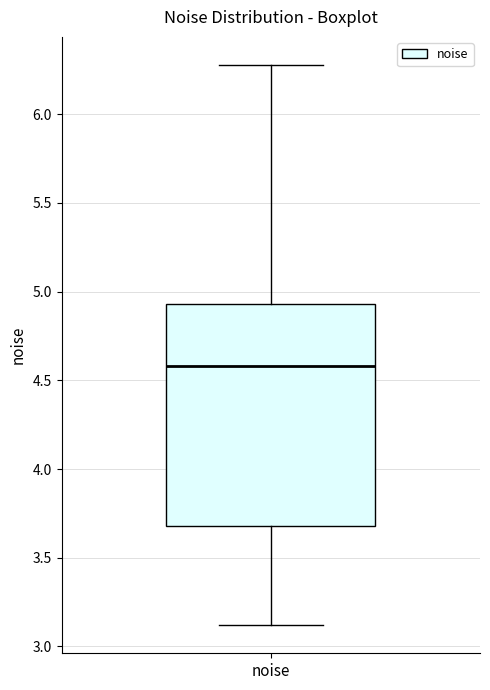

Read this box plot against the y-axis: the position of the median line, the range covered by the box, and the ends of both whiskers. The values are not printed on the chart, so give them approximately, as read against the axis.

median 4.60, box 3.70 to 4.95, whiskers 3.10 to 6.30